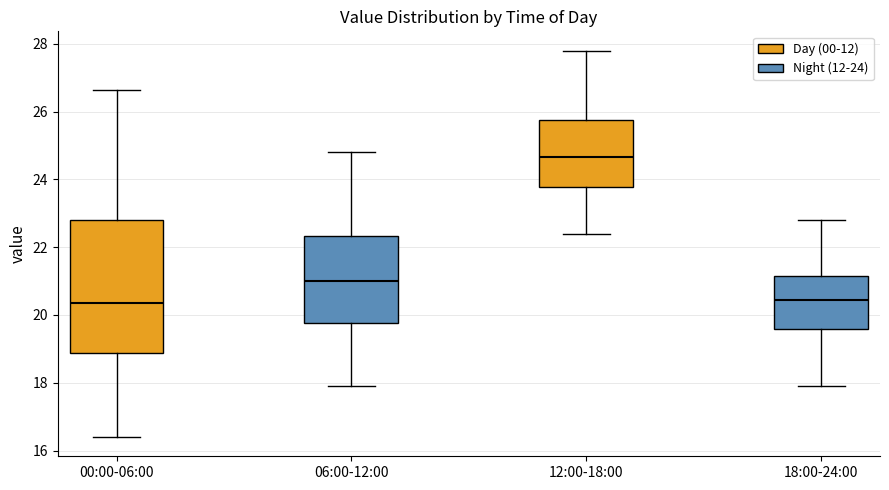

Comparing the boxes themselves (not the whiskers), which one is the tallest?

00:00-06:00